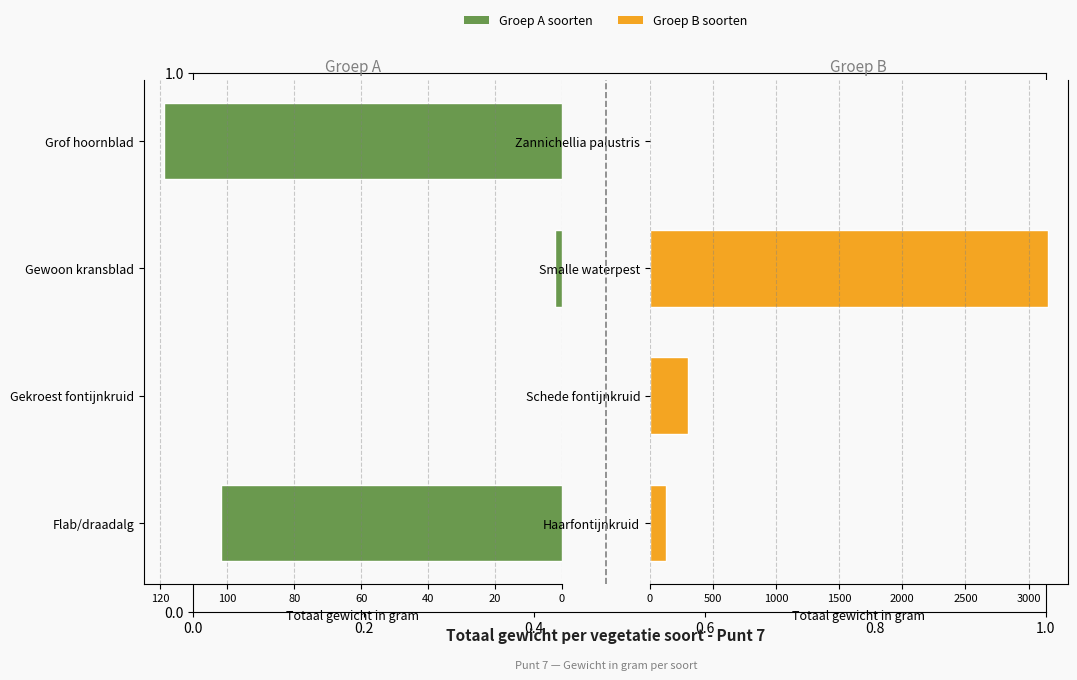

What is the sum of the Rechter groep values at 0.4 and 0.2?

3453